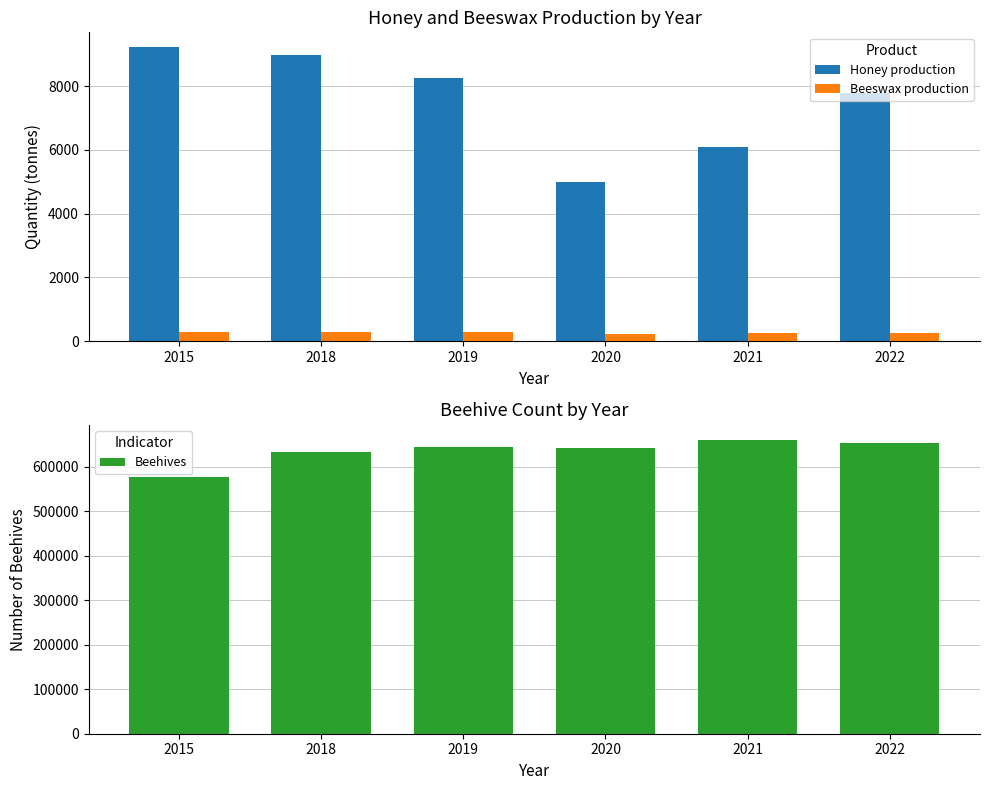

What is the maximum value for Beehives?

660912